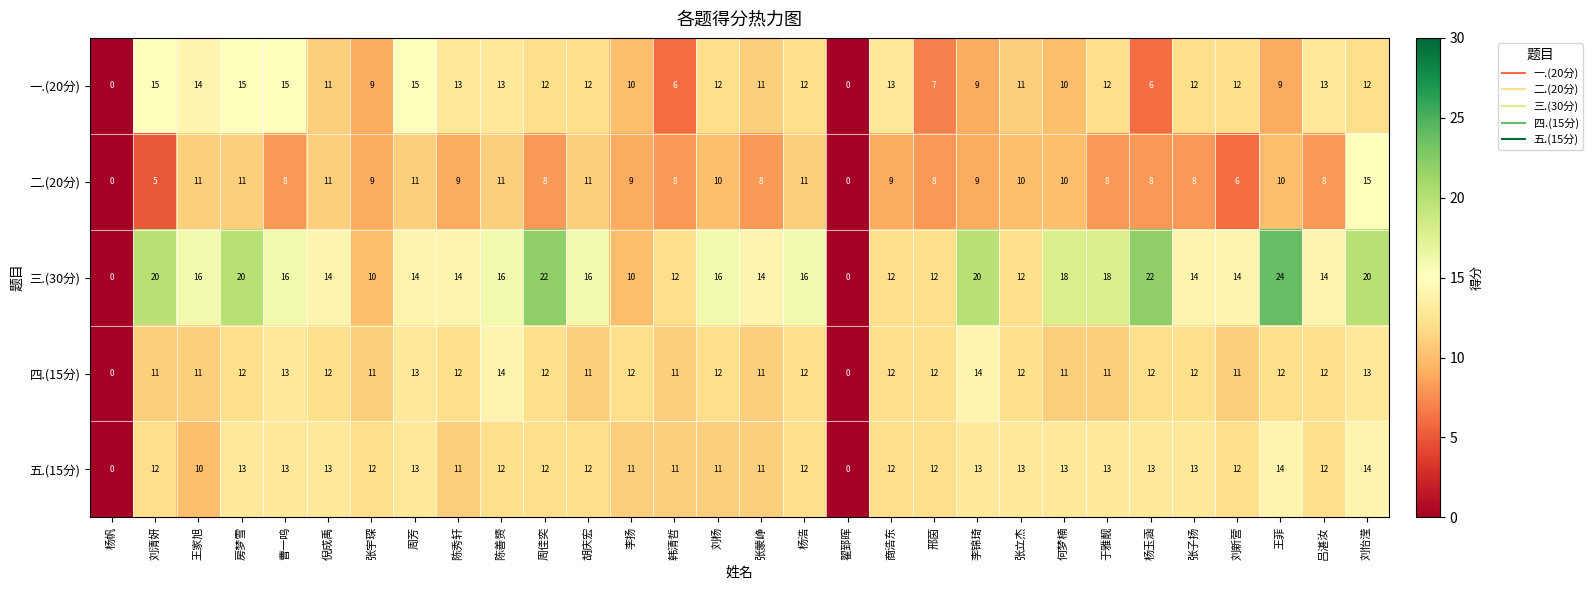

Count the number of data series in this chart.

5